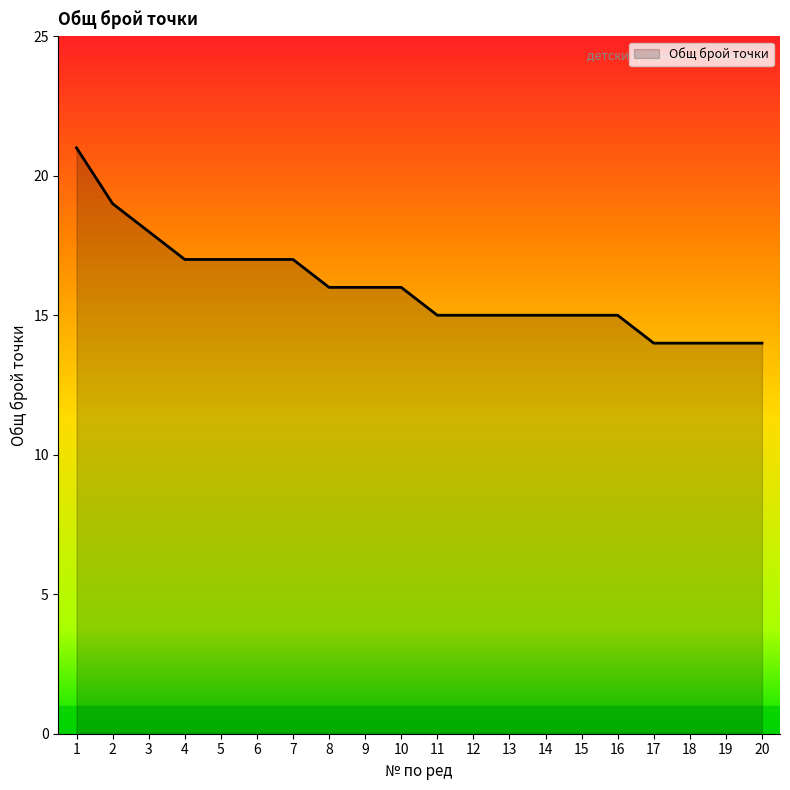

Which label corresponds to the largest value in the chart?

1